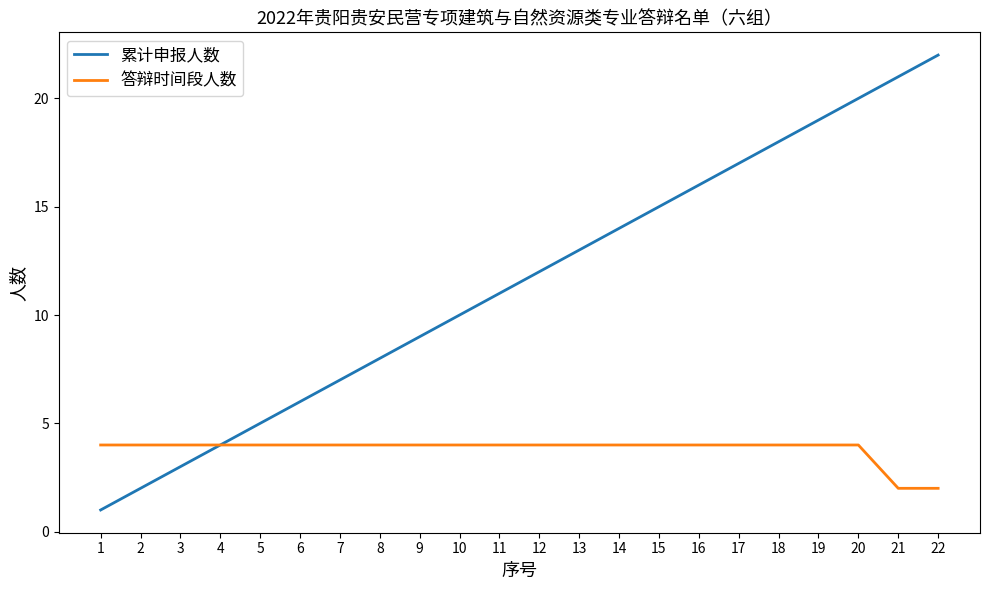

Which series has the largest range (max minus min)?

累计申报人数